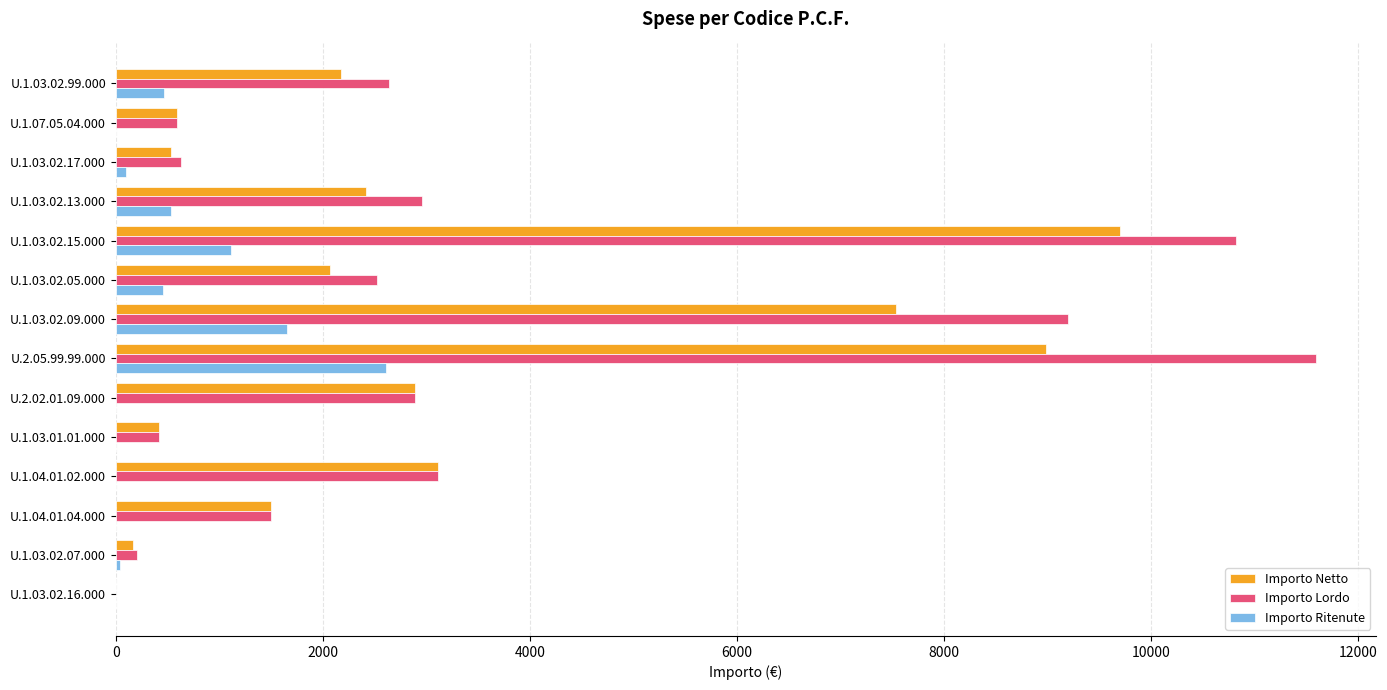

What is the total value across all series at U.1.03.02.09.000?

18397.6